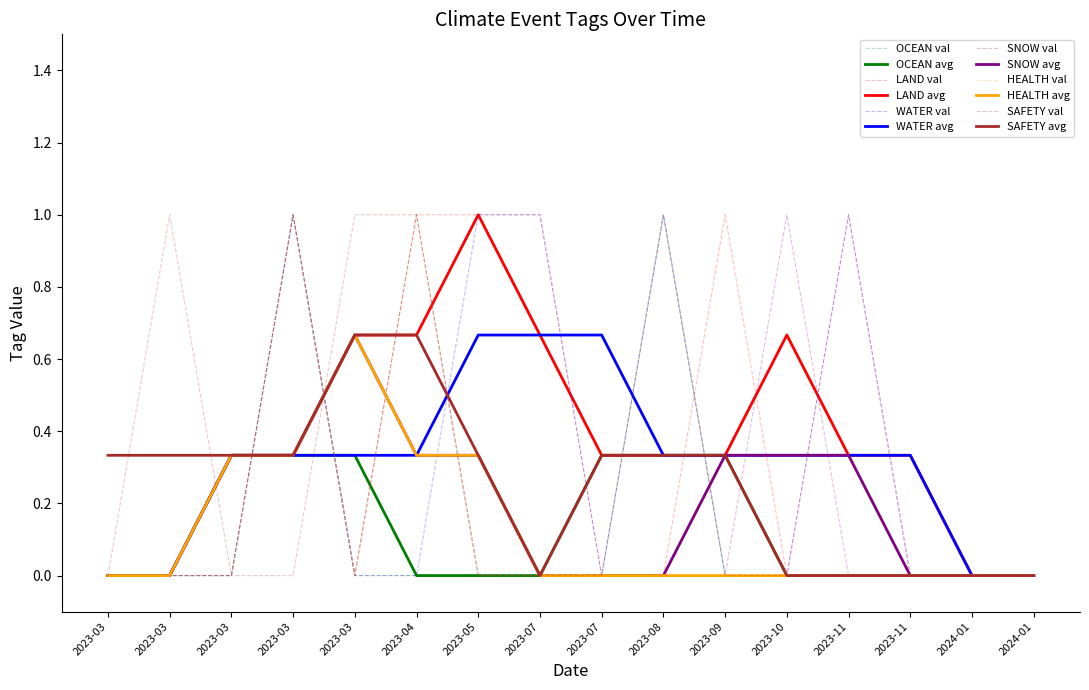

Reading right to left, what are all the values shown in this chart?

OCEAN: 0	0	0	0	0	0	1	0	0	0	0	0	1	0	0	0
LAND: 0	0	0	1	0	1	0	0	1	1	1	0	1	0	0	0
WATER: 0	0	0	1	0	0	1	0	1	1	0	0	1	0	0	0
SNOW: 0	0	0	0	1	0	0	0	0	0	1	0	1	0	0	0
HEALTH: 0	0	0	0	0	0	0	0	0	0	1	0	1	0	0	0
SAFETY: 0	0	0	0	0	0	1	0	0	0	1	1	0	0	1	0